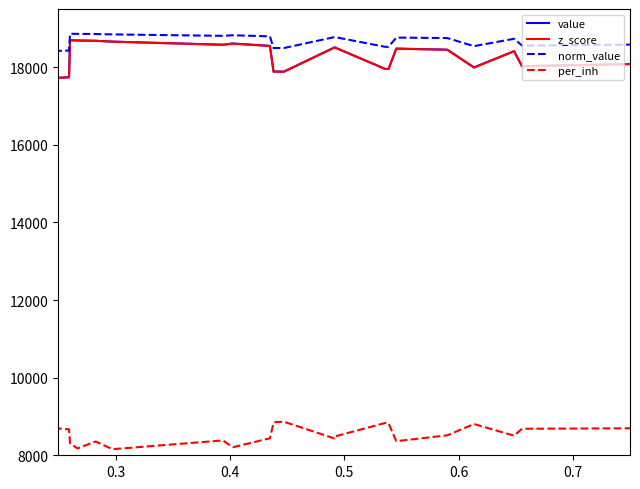

True or false: per_inh and value cross at least once.

True